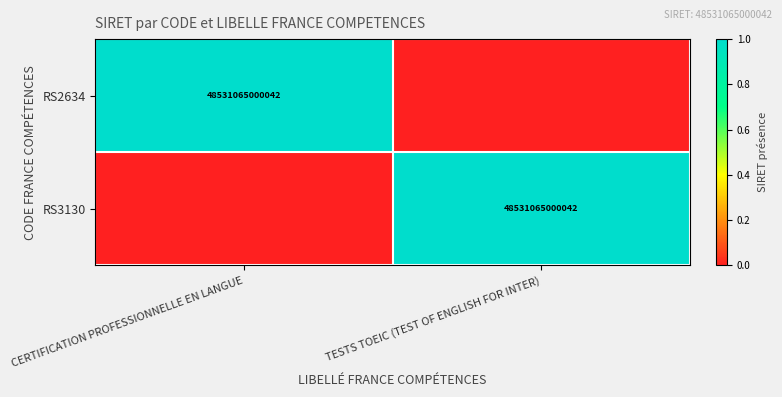

Is it true that RS3130 equals 10794421953351 at TESTS TOEIC (TEST OF ENGLISH FOR INTER)?

False